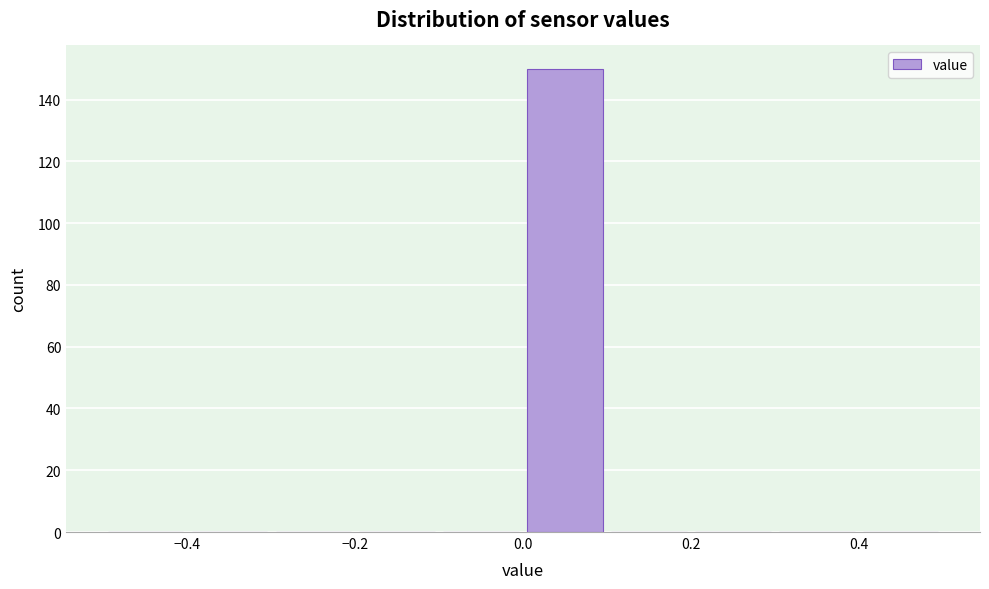

Reading left to right, list every bar in this chart as the range it spans on the x-axis followed by its height. The values are not printed on the chart, so give them approximately, as read against the axis.

-0.5 to -0.4: 0
-0.4 to -0.3: 0
-0.3 to -0.2: 0
-0.2 to -0.1: 0
-0.1 to 0.0: 0
0.0 to 0.1: 150
0.1 to 0.2: 0
0.2 to 0.3: 0
0.3 to 0.4: 0
0.4 to 0.5: 0